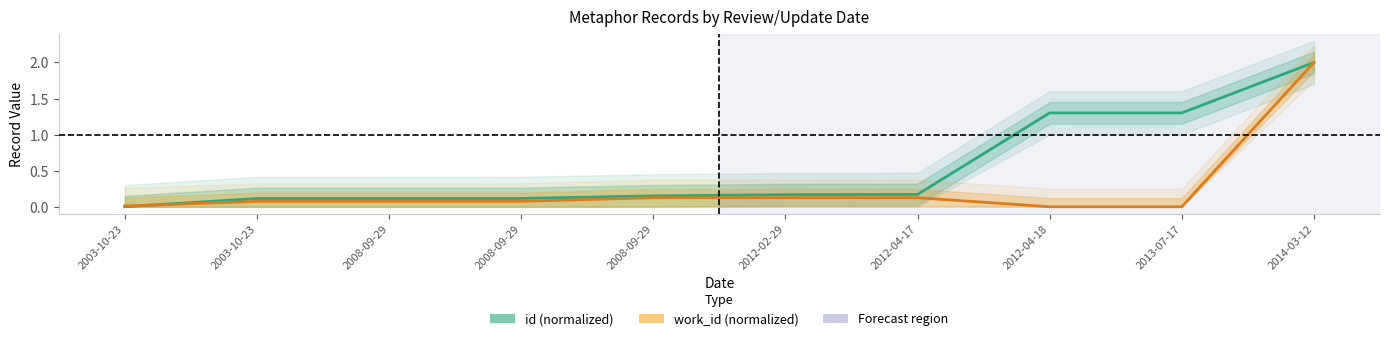

Count the number of categories in the chart.

10